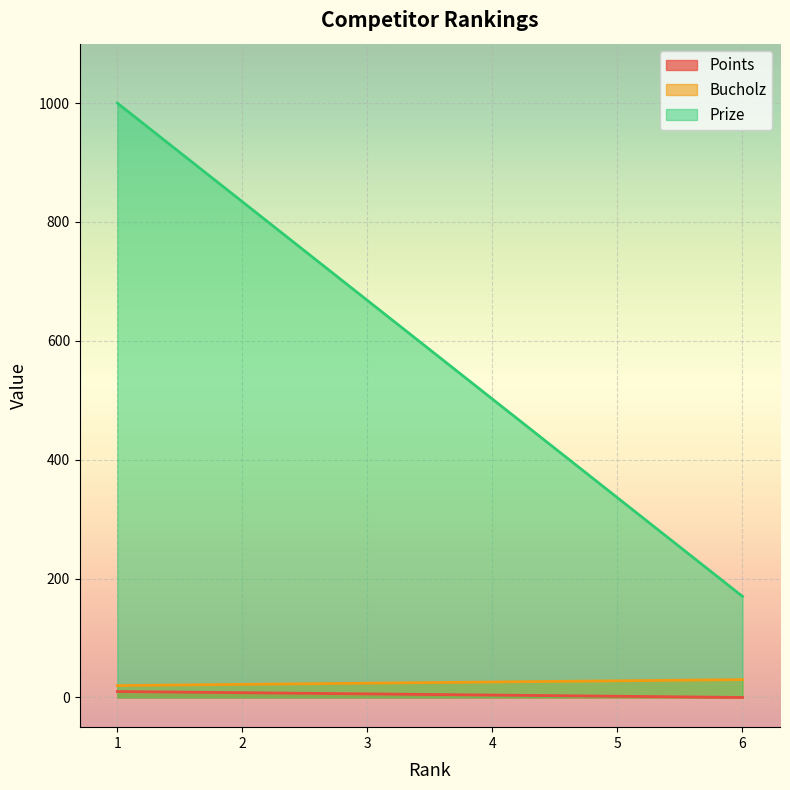

True or false: Points and Prize cross at least once.

False